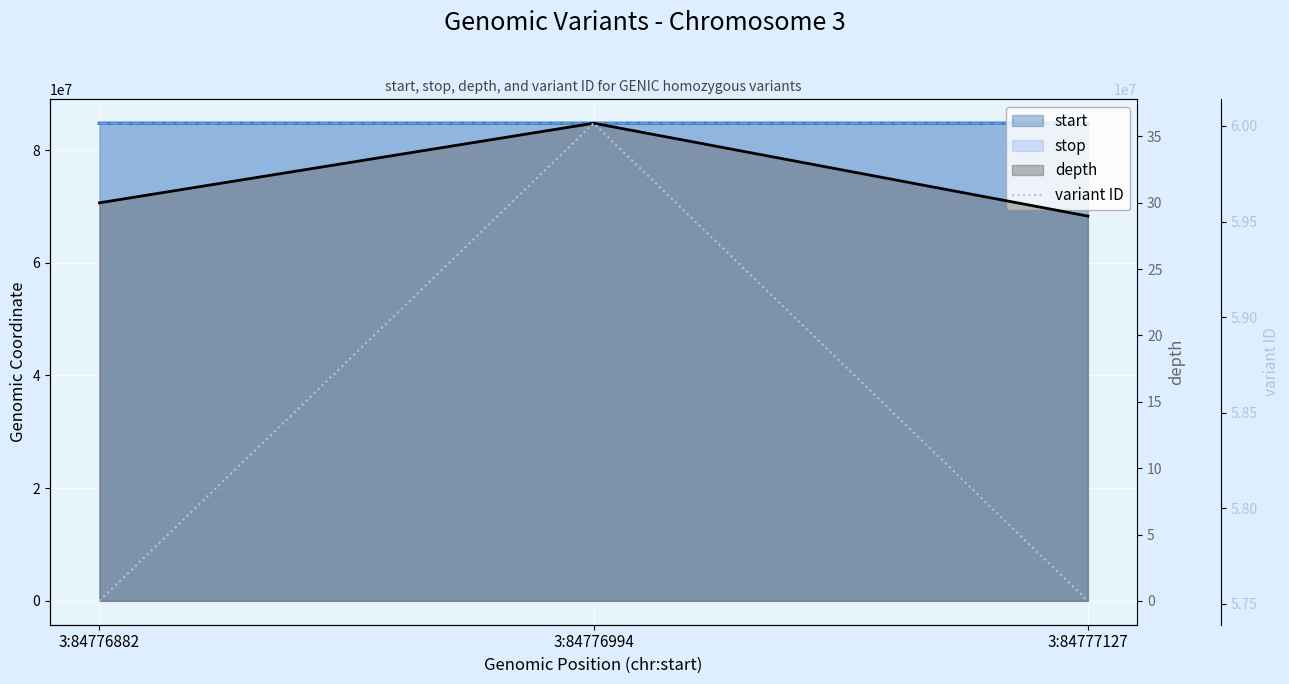

The chart shows a value of 90917964 at 3:84776882. True or false?

False